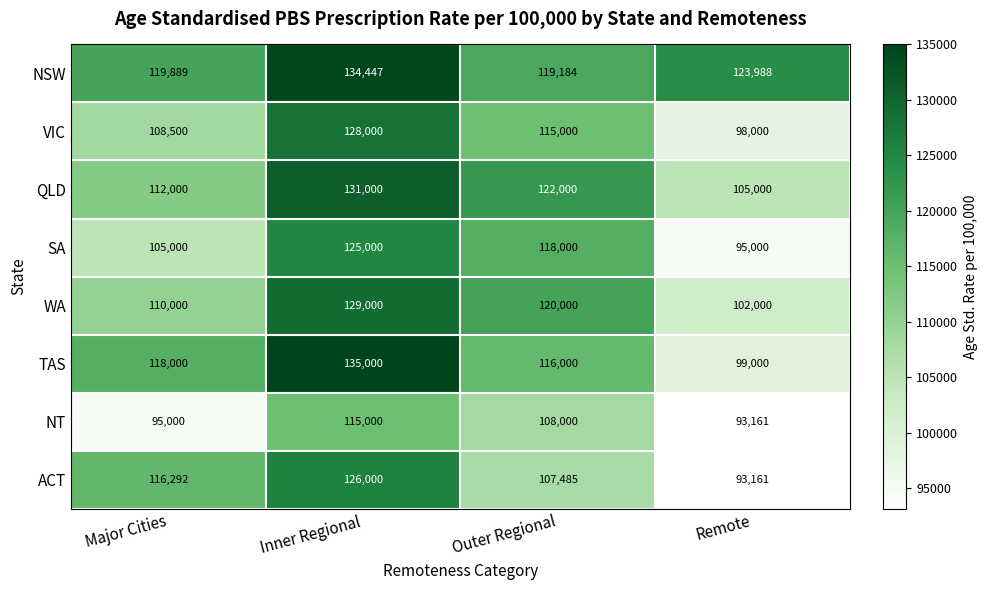

At Major Cities, list the series in order from smallest to largest.

NT, SA, VIC, WA, QLD, ACT, TAS, NSW